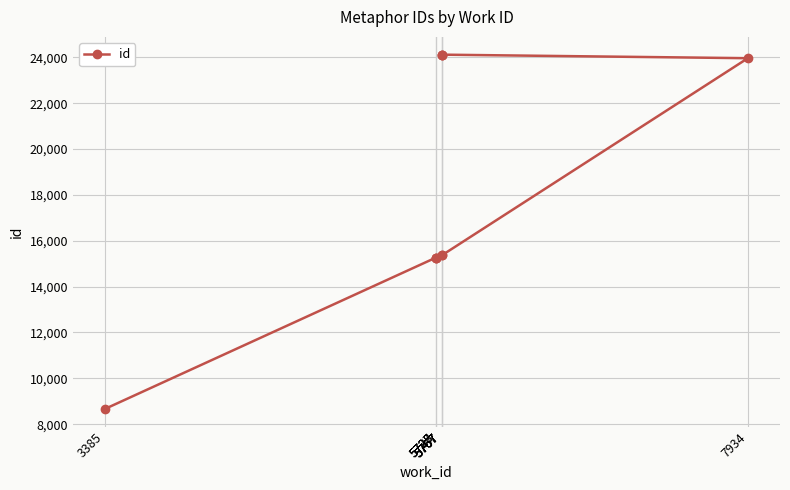

At which category does the chart reach its minimum across all series?

3385